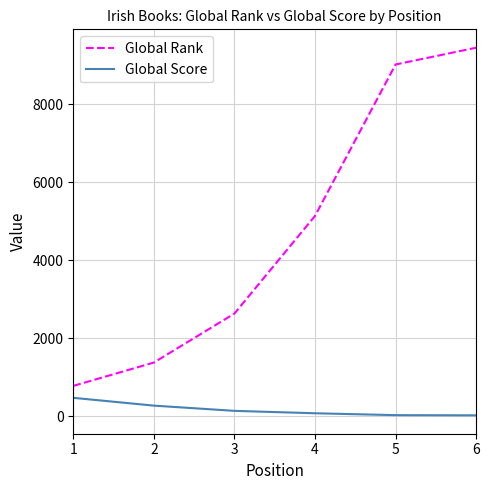

What is the difference between the highest and lowest values at 3?

2494